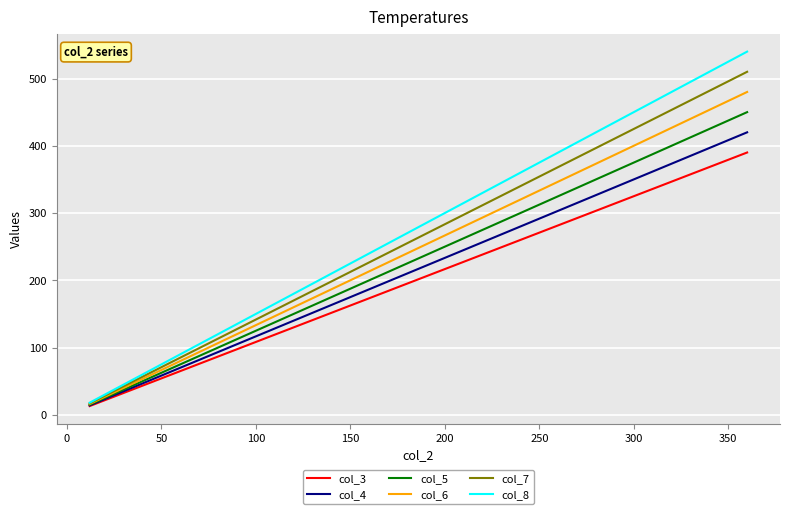

List the series in order of their peak value, lowest first.

col_3, col_4, col_5, col_6, col_7, col_8